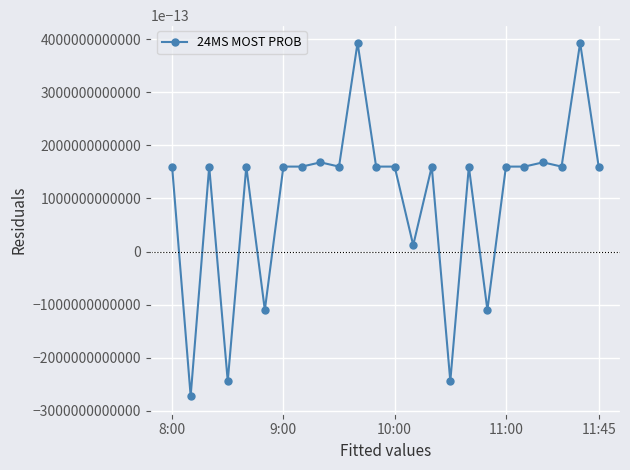

What is the sum of all values?

2.4